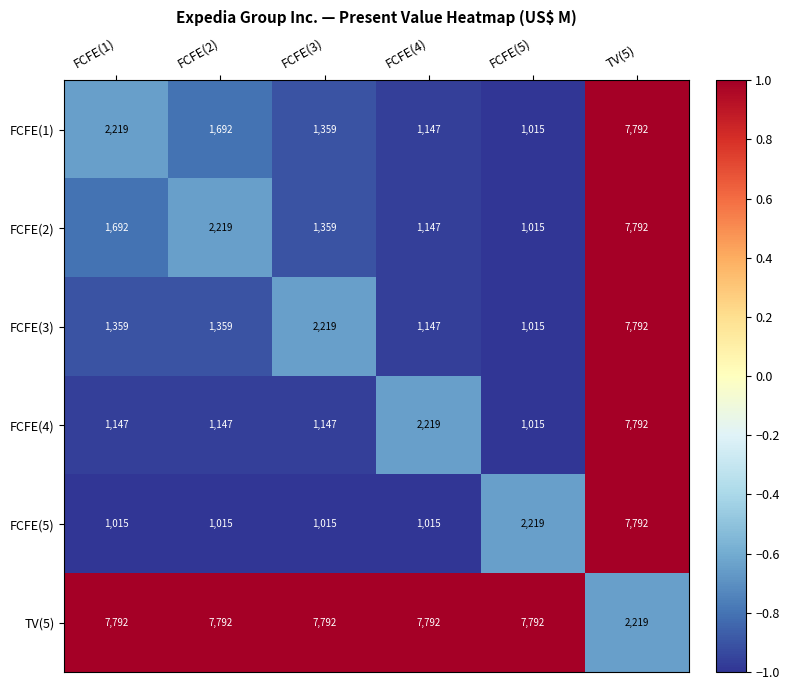

What is the difference between the highest and lowest values at FCFE(4)?

6777